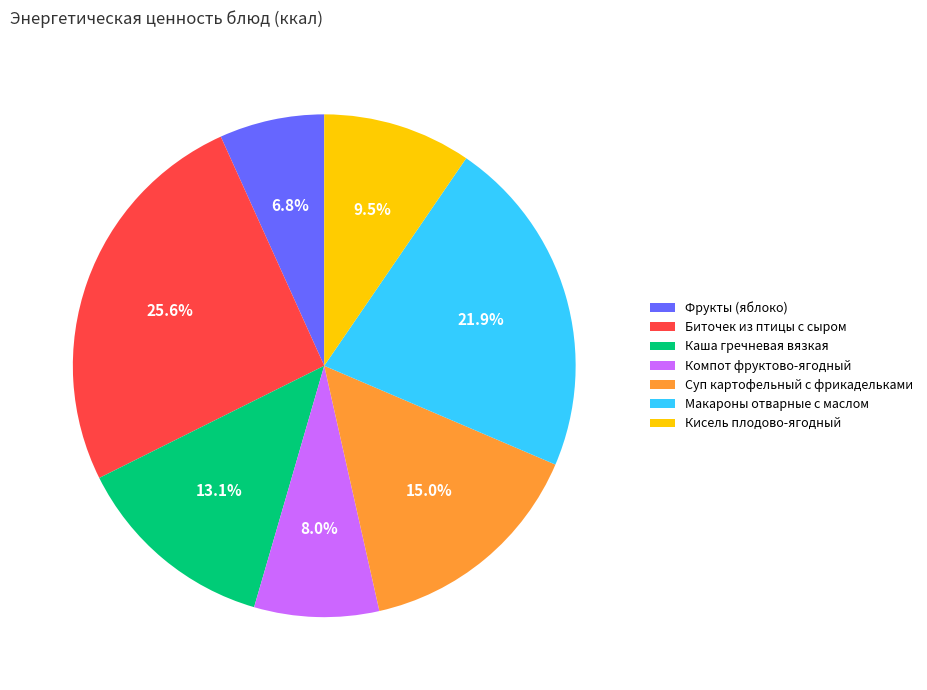

How many slices are in this pie chart?

7